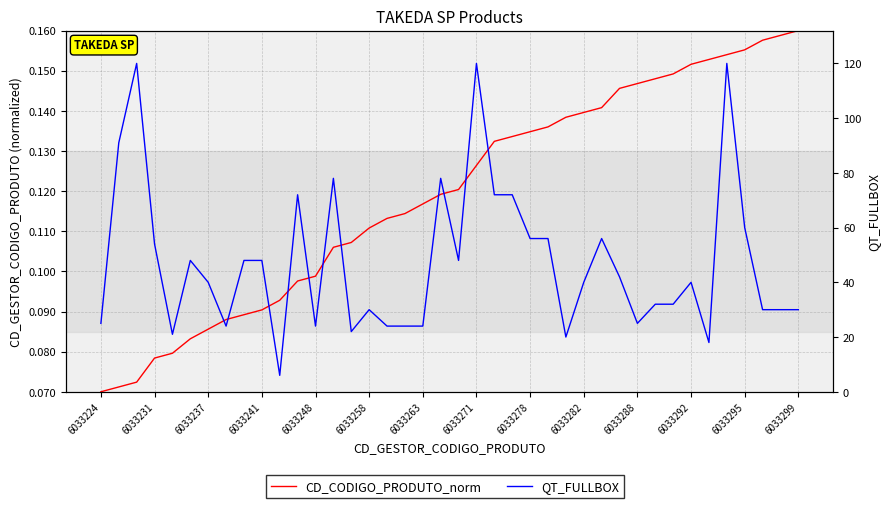

How many CD_CODIGO_PRODUTO_norm values are between 0 and 1?

40